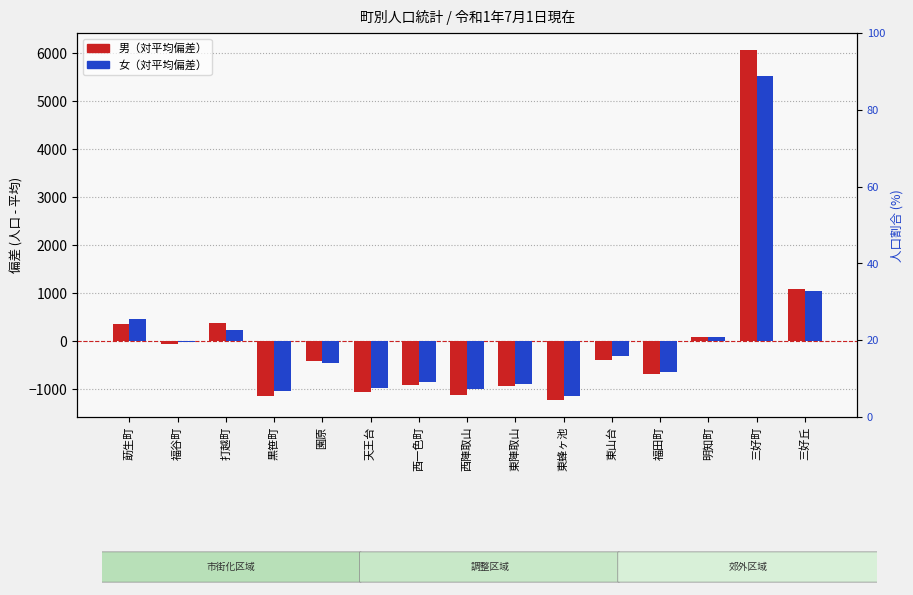

Which label corresponds to the largest value in the chart?

三好町